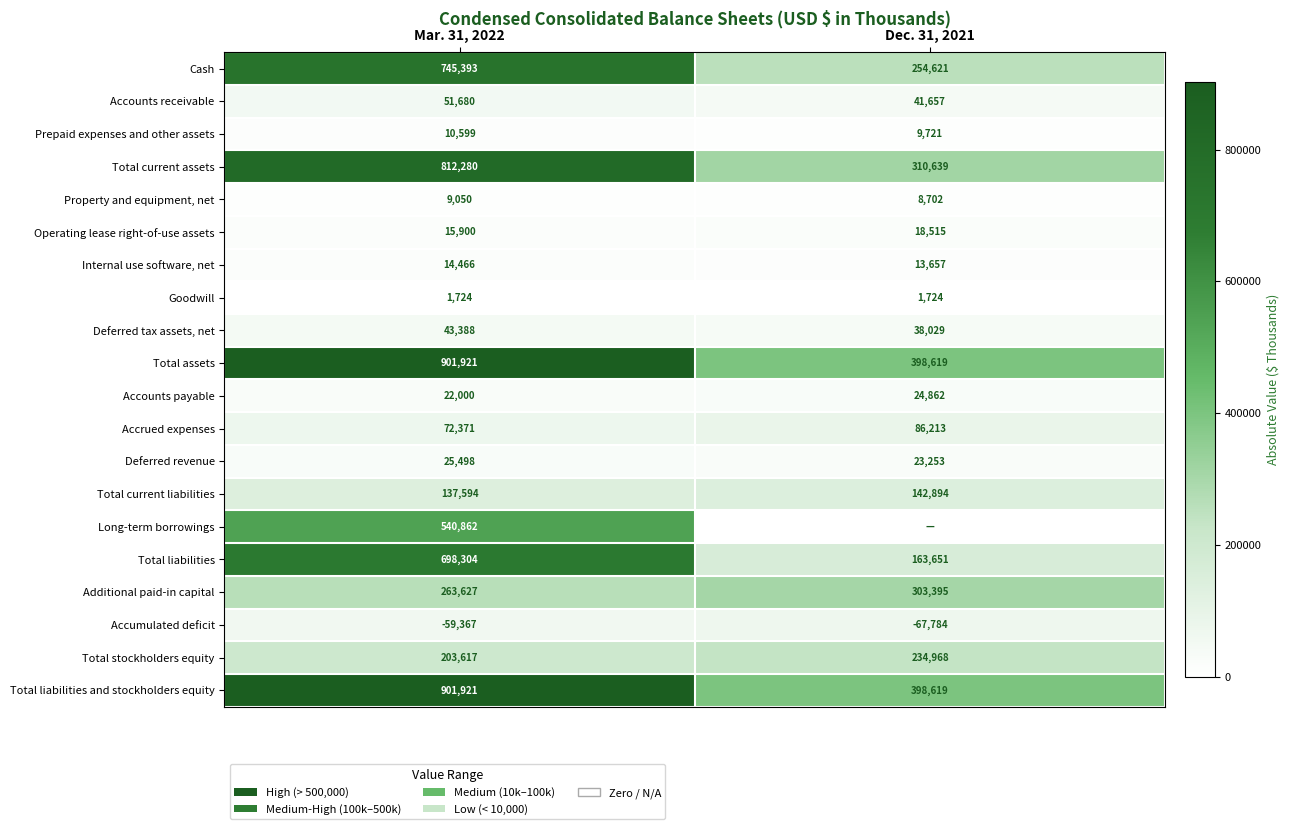

Read the Accounts payable value at Dec. 31, 2021, to the nearest 100.

24900